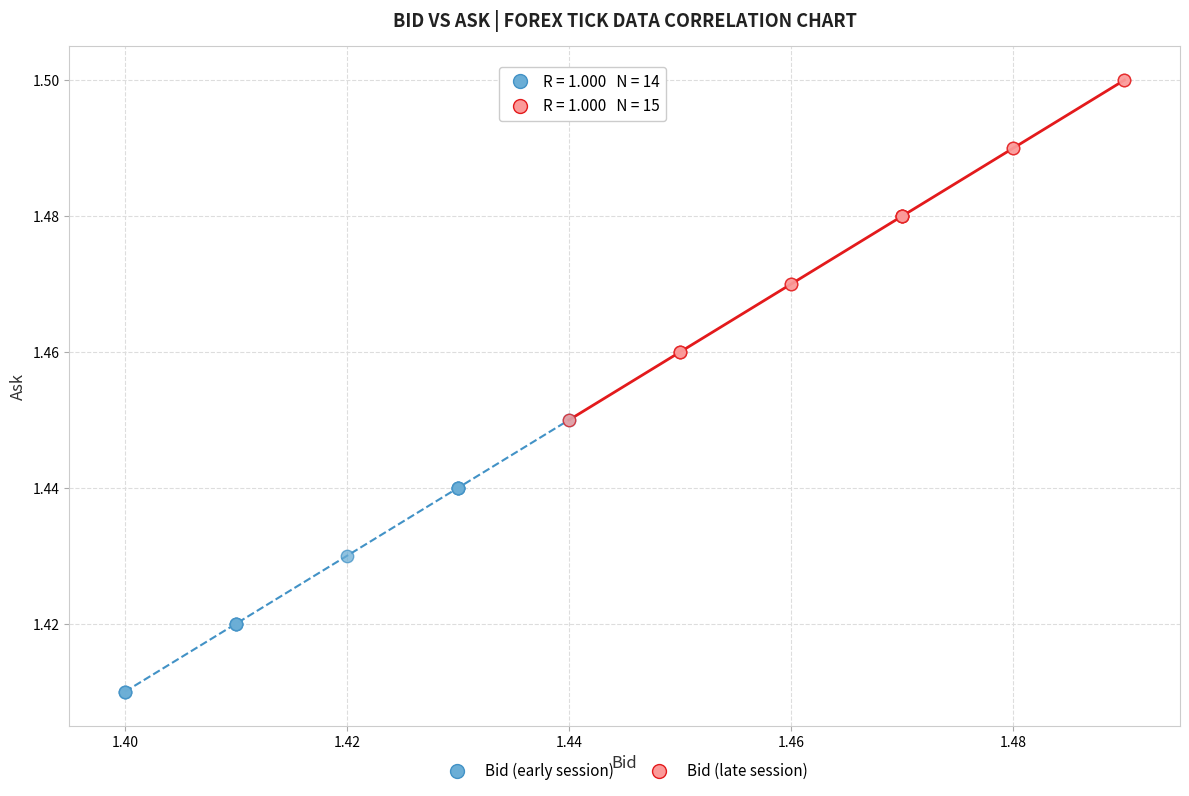

Which series reaches the minimum Y coordinate?

Bid (early session)